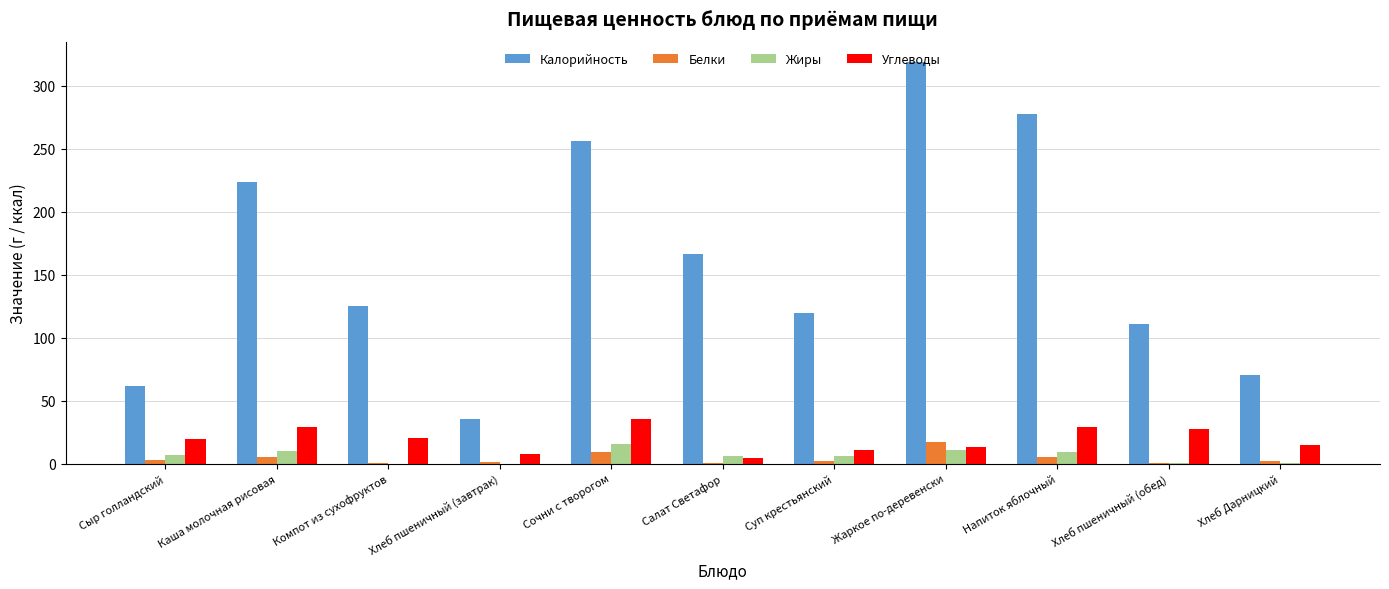

Are the bars horizontal?

No